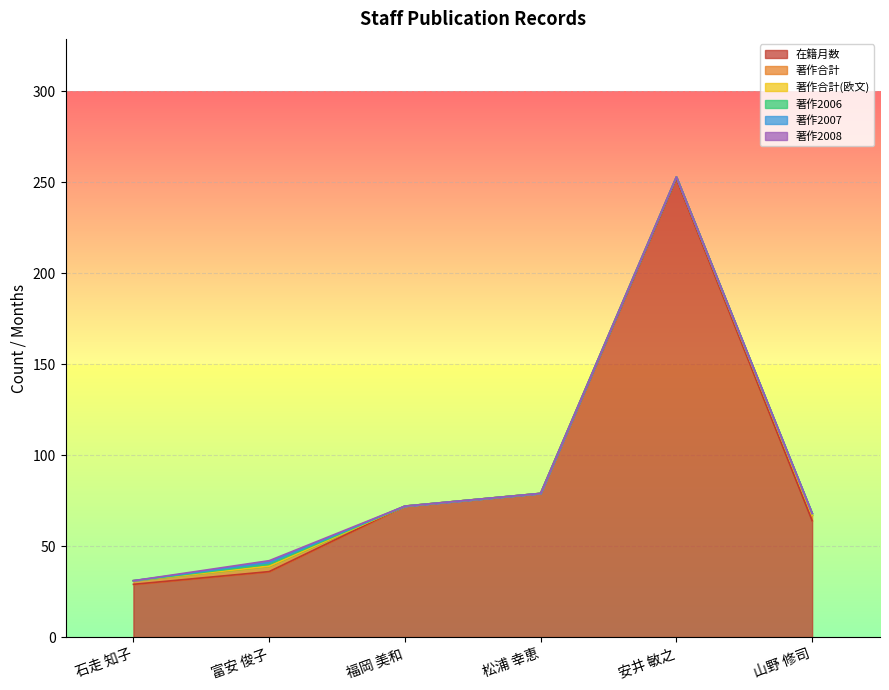

Between 富安 俊子 and 松浦 幸恵, which series saw the biggest shift?

在籍月数